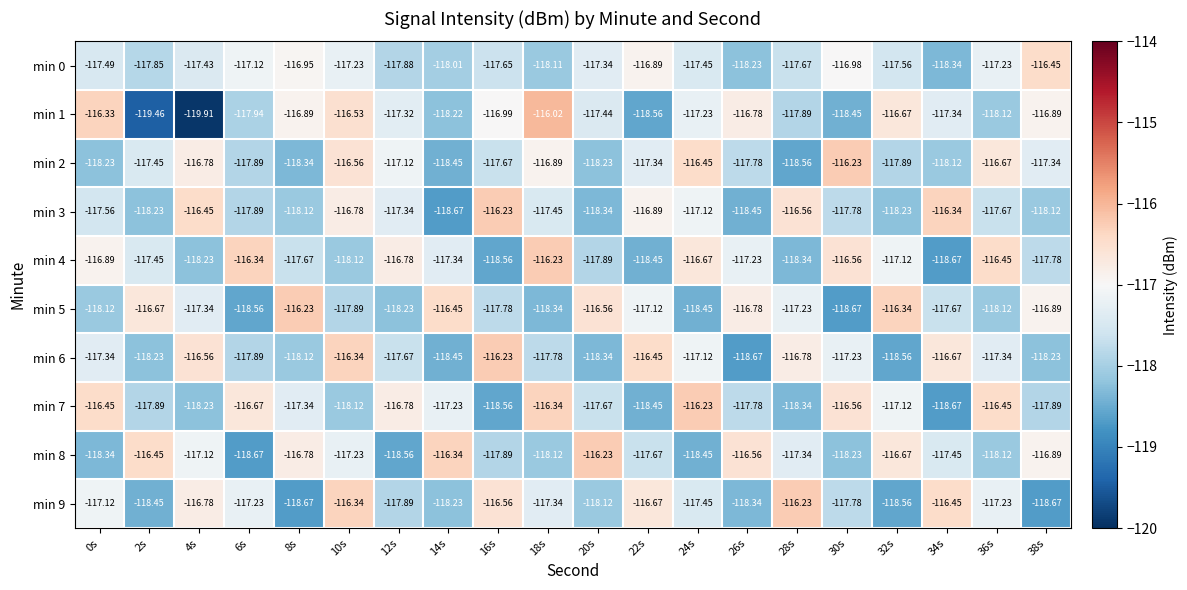

What is the spread (max minus min) of values at 22s?

2.1